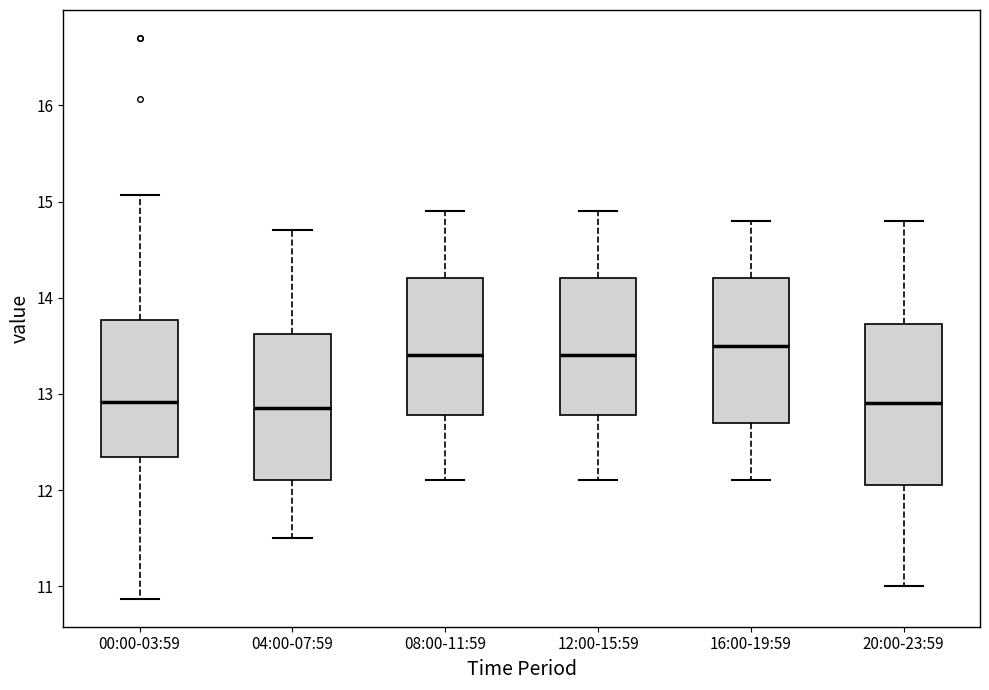

Reading left to right, read every box against the y-axis: the position of its median line, the range the box covers, and the ends of its whiskers. The values are not printed on the chart, so give them approximately, as read against the axis.

00:00-03:59: median 12.9, box 12.3 to 13.8, whiskers 10.9 to 15.1
04:00-07:59: median 12.9, box 12.1 to 13.6, whiskers 11.5 to 14.7
08:00-11:59: median 13.4, box 12.8 to 14.2, whiskers 12.1 to 14.9
12:00-15:59: median 13.4, box 12.8 to 14.2, whiskers 12.1 to 14.9
16:00-19:59: median 13.5, box 12.7 to 14.2, whiskers 12.1 to 14.8
20:00-23:59: median 12.9, box 12.1 to 13.7, whiskers 11.0 to 14.8